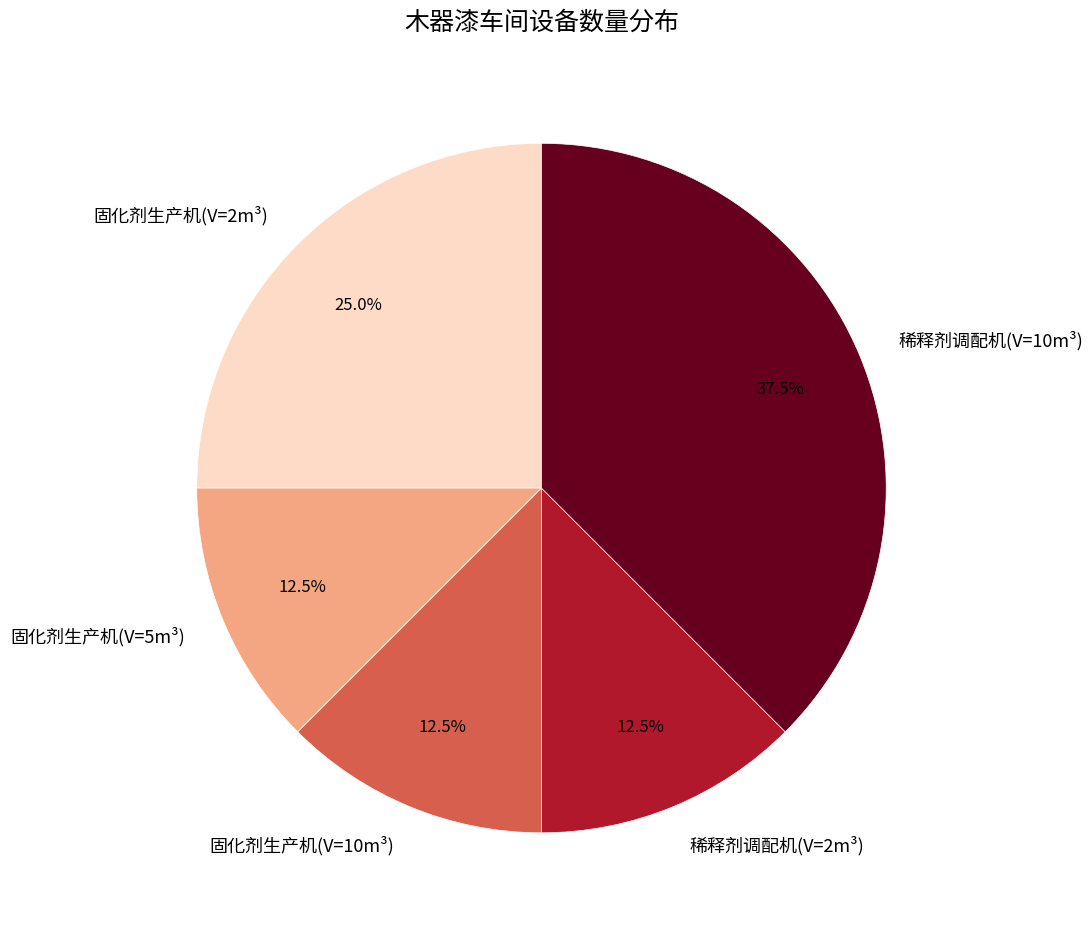

Does 稀释剂调配机(V=10m³) account for over 50% of the chart?

No